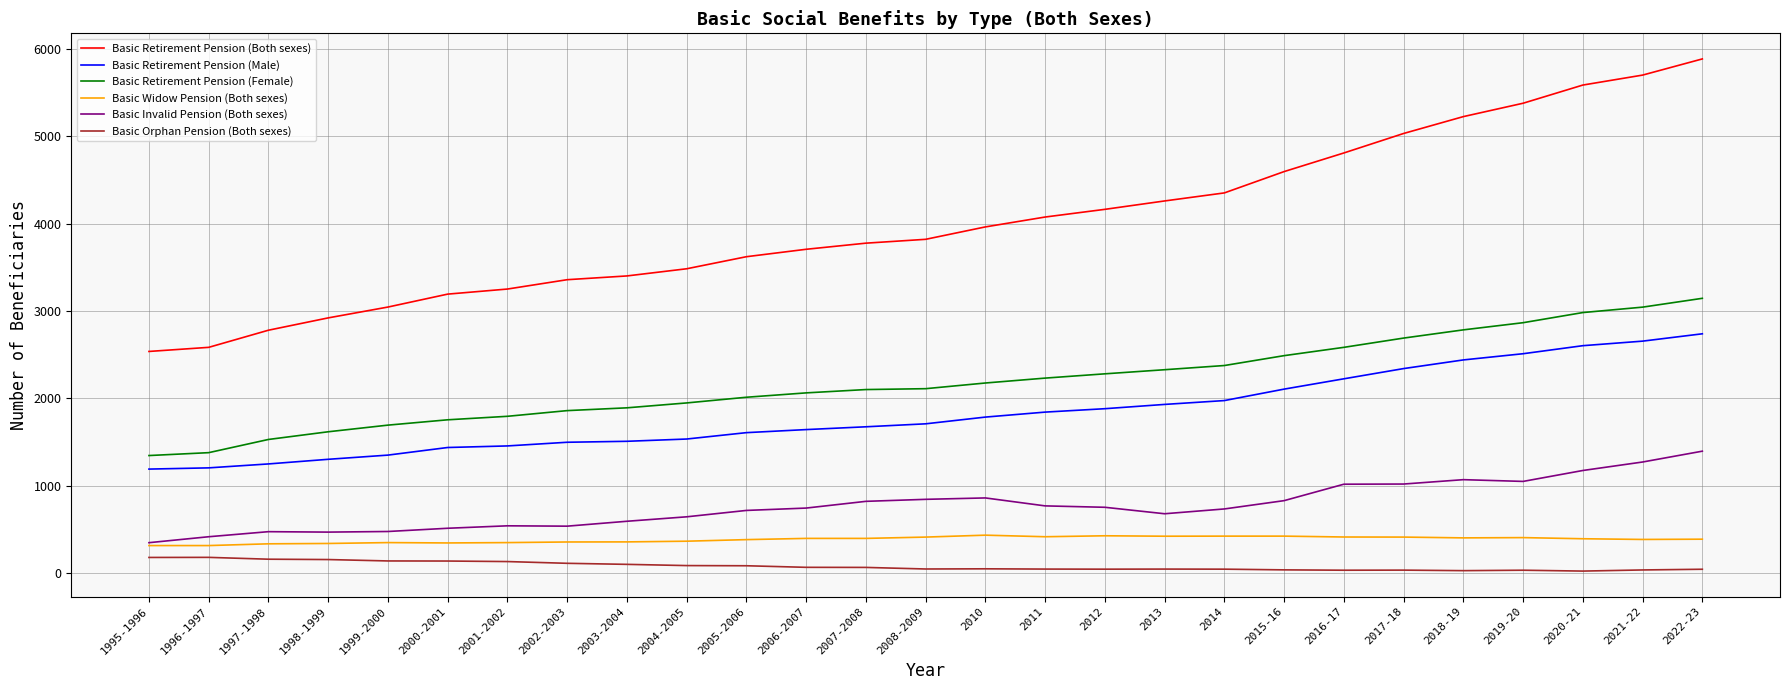

What is the maximum value for Basic Retirement Pension (Male)?

2739